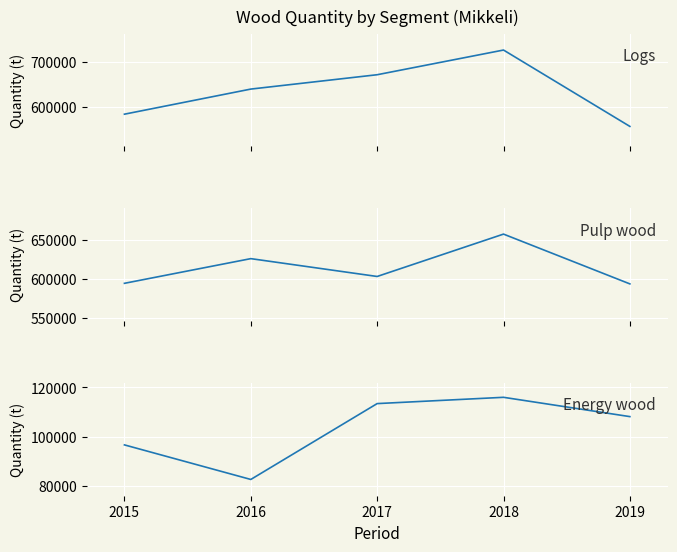

What is the value of the Logs point at the 1st from the left?

582956.0